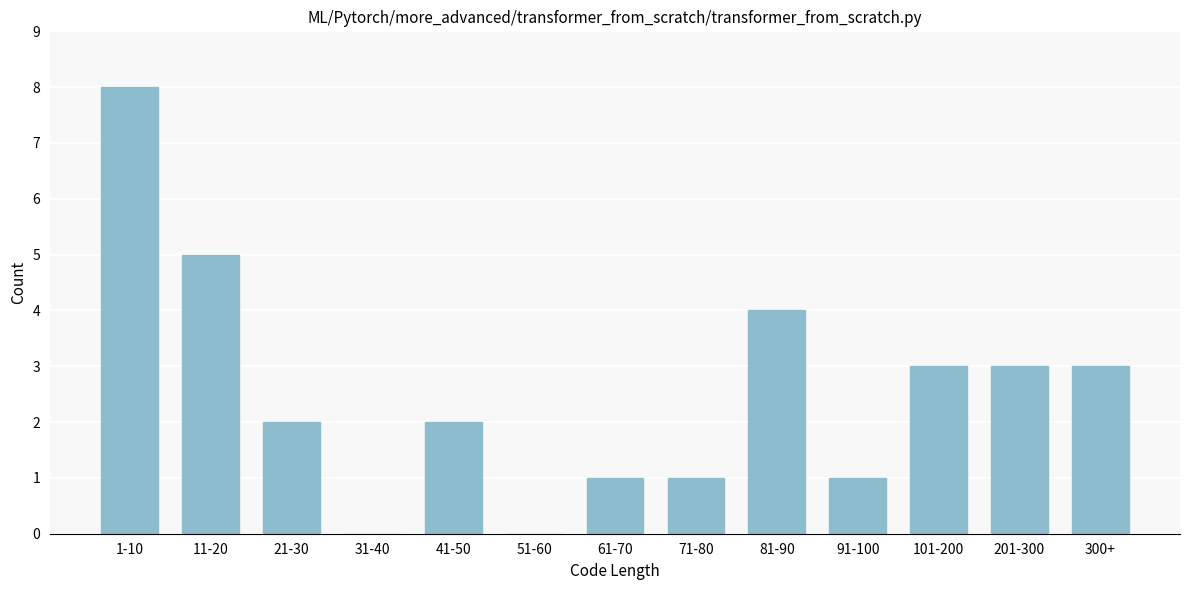

Reading right to left, what are all the values shown in this chart?

300+=3	201-300=3	101-200=3	91-100=1	81-90=4	71-80=1	61-70=1	51-60=0	41-50=2	31-40=0	21-30=2	11-20=5	1-10=8